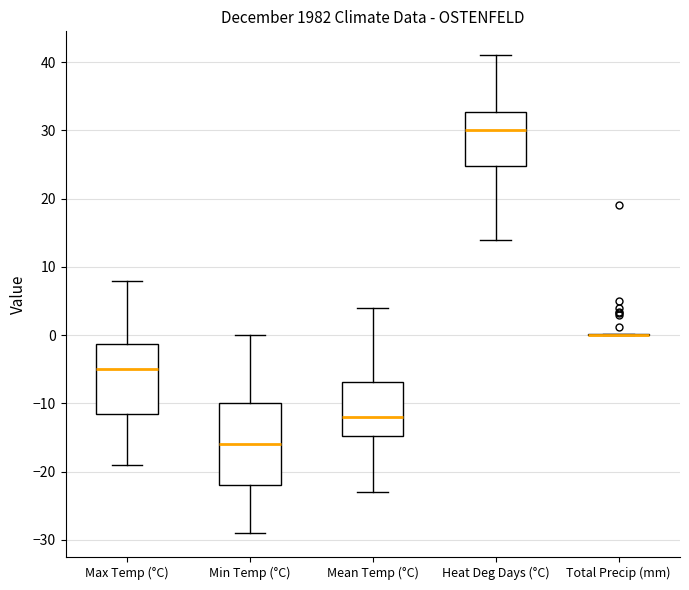

Reading left to right, transcribe this box plot: for each box, give where its median line is, the range the box spans, and where its two whiskers end, as read against the y-axis. The values are not printed on the chart, so give them approximately, as read against the axis.

Max Temp (°C): median -5, box -11 to -1, whiskers -19 to 8
Min Temp (°C): median -16, box -22 to -10, whiskers -29 to 0
Mean Temp (°C): median -12, box -15 to -7, whiskers -23 to 4
Heat Deg Days (°C): median 30, box 25 to 33, whiskers 14 to 41
Total Precip (mm): box collapsed to a line at 0, whiskers 0 to 0